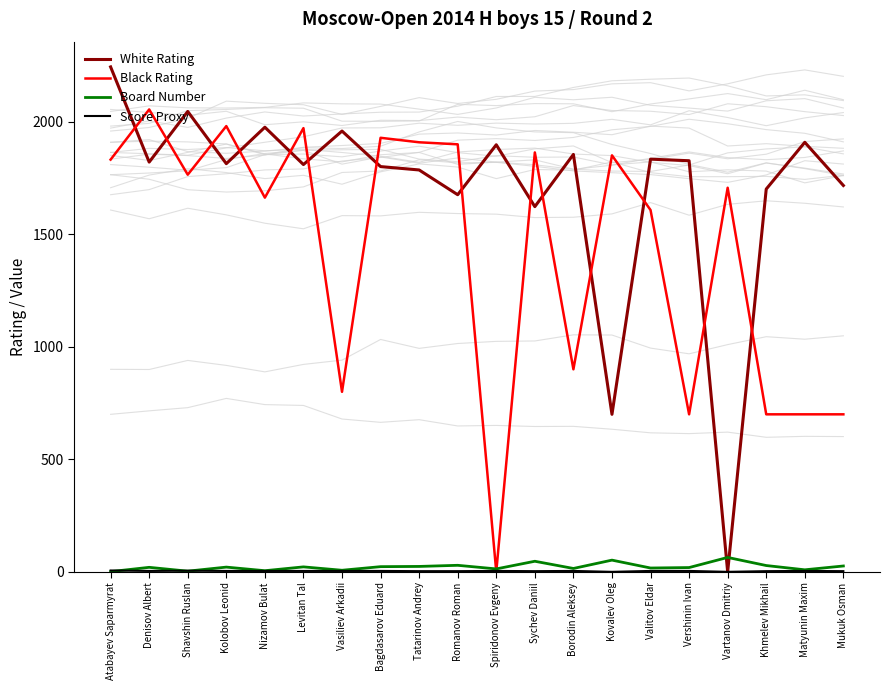

Which series has the widest spread of values?

White Rating